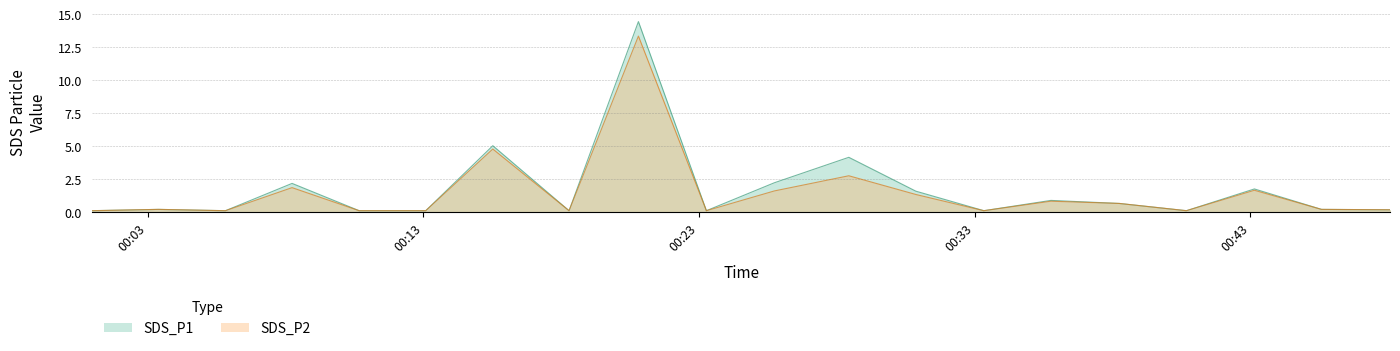

Which category has the lowest value across all series?

2022/03/08 00:00:58